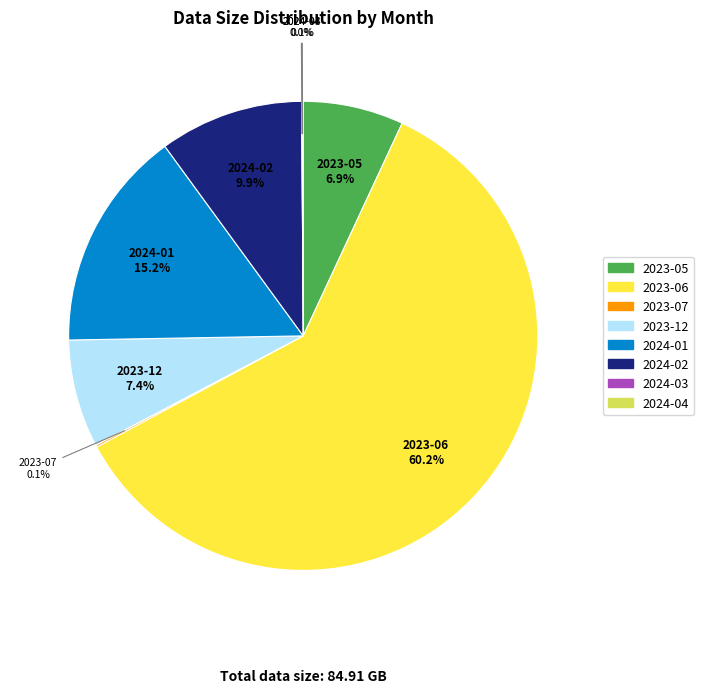

What percentage do 2023-07 and 2023-05 together represent?

7.1%